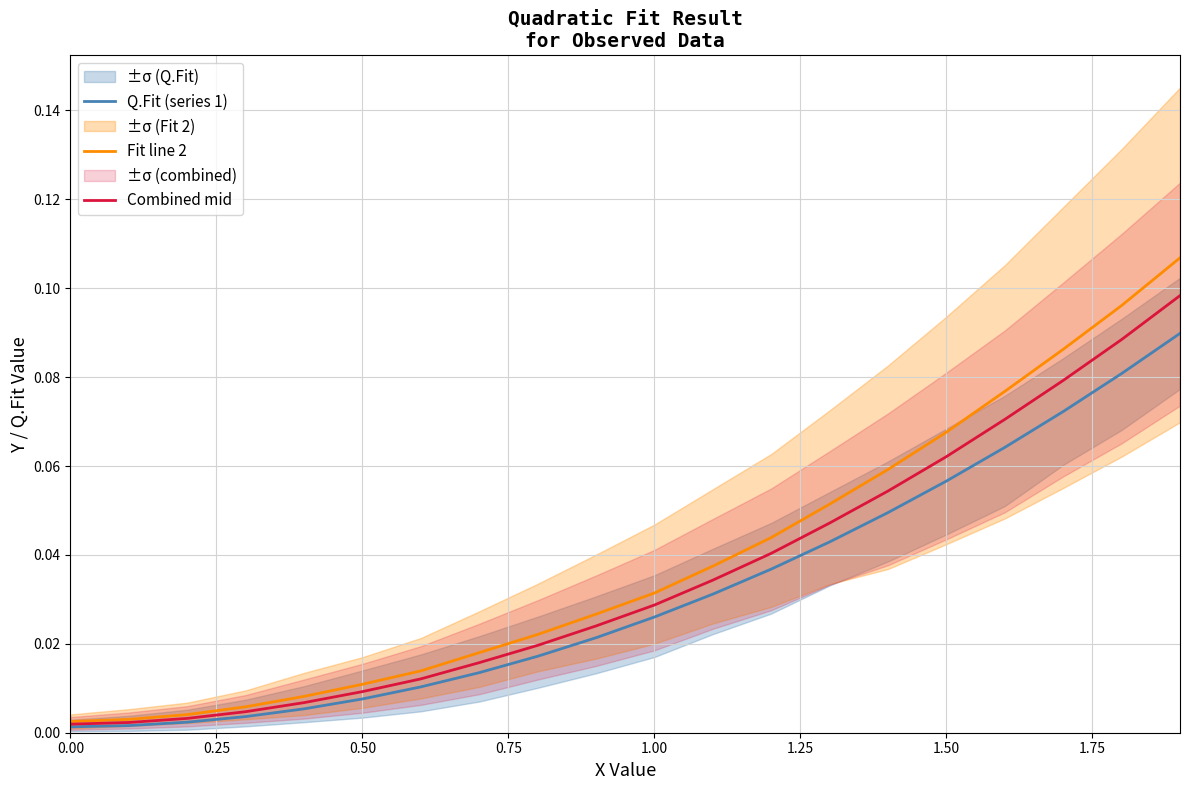

True or false: Combined mid and Fit line 2 intersect in this chart.

False